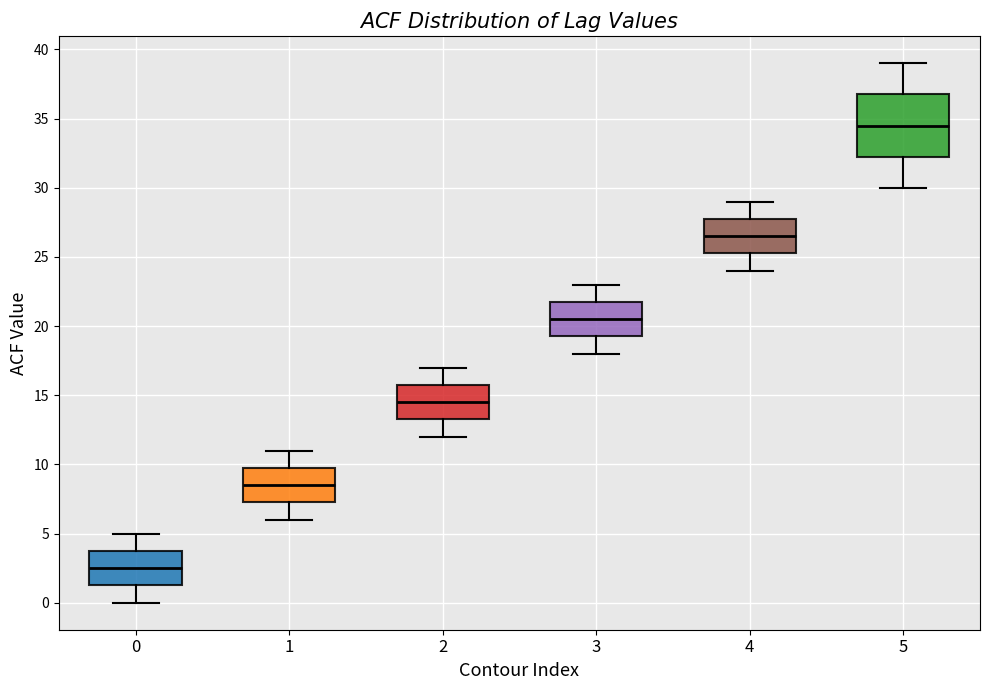

Where does the lower whisker of the box at x = 4 end on the y-axis? The values are not printed on the chart, so give them approximately, as read against the axis.

24.0